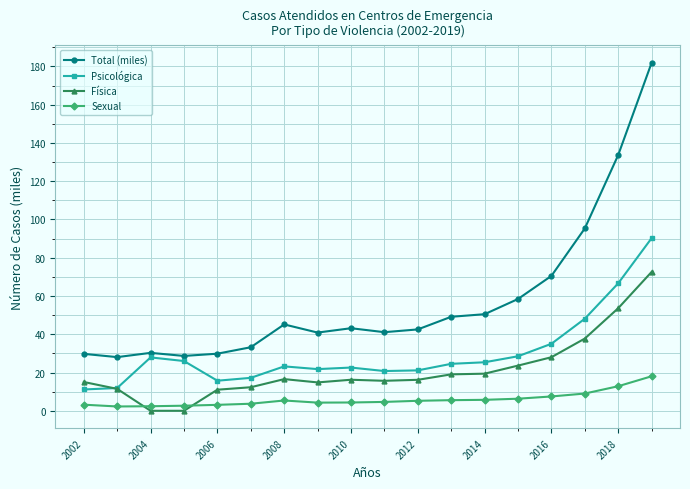

What is the maximum value shown in the chart?

181.9